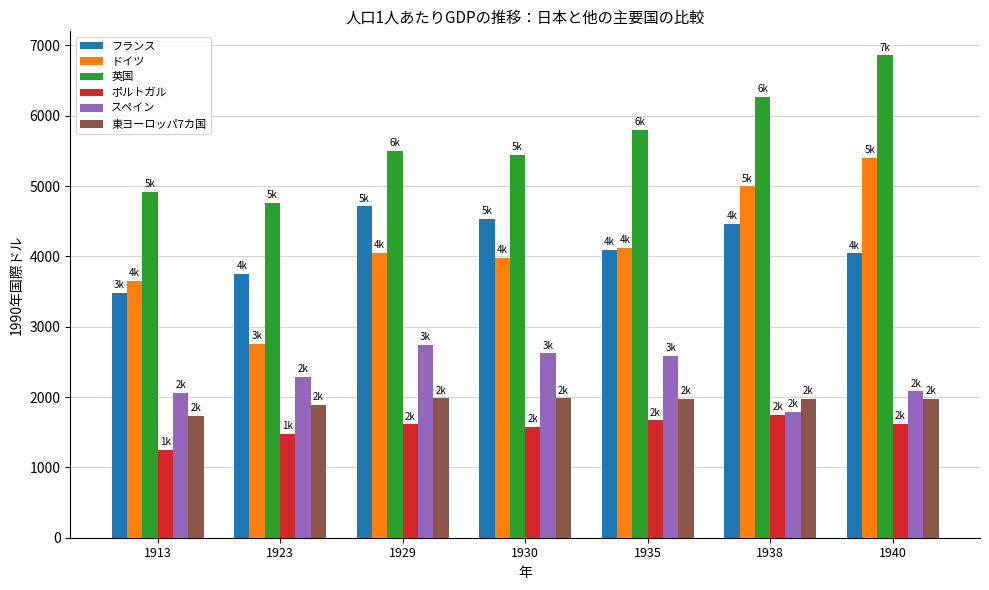

How many categories are shown in the chart?

7